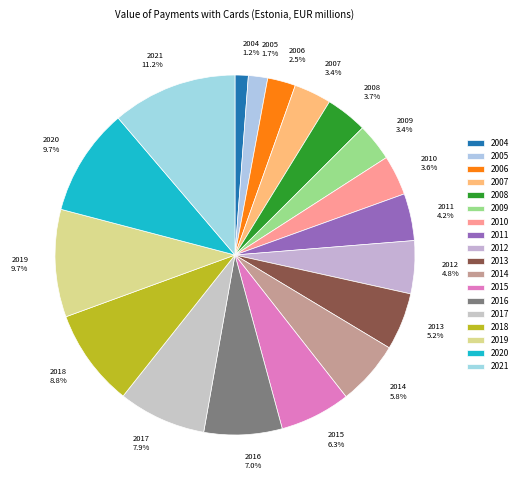

What is the smallest slice in the pie chart?

2004